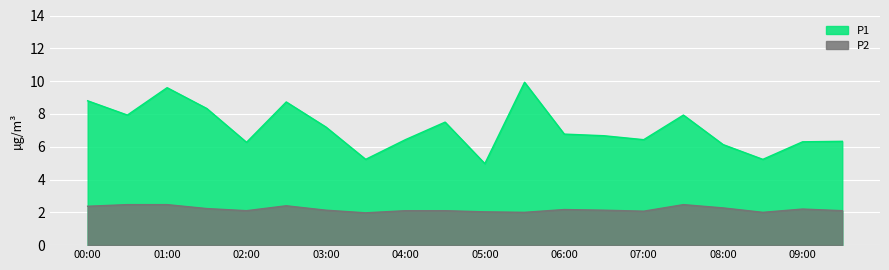

In P2, how many points are lower than both neighbors (excluding endpoints)?

5